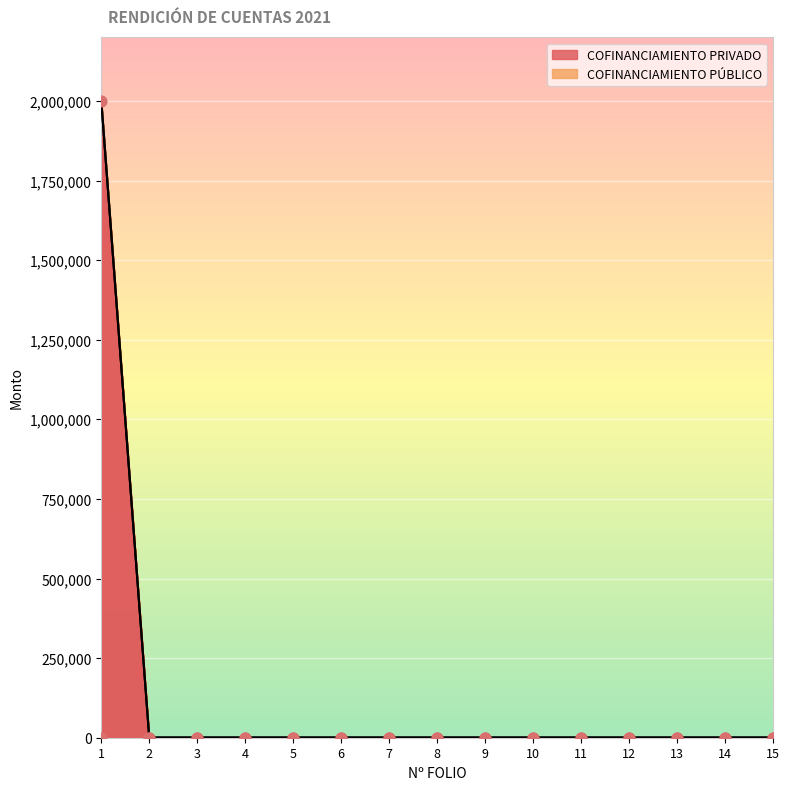

Which has a higher value, 10 or 8?

10